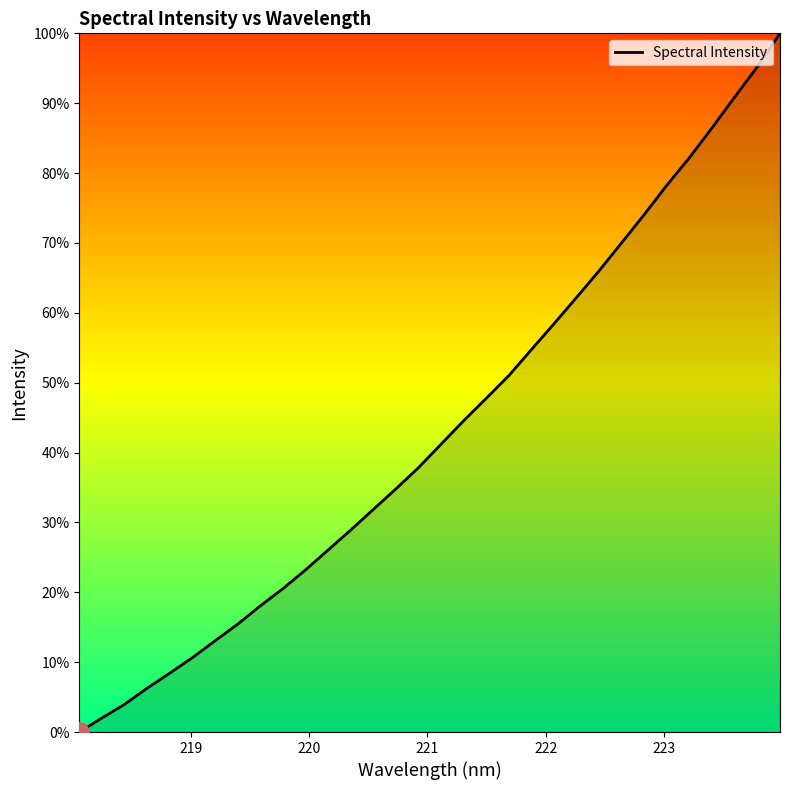

What is the maximum value shown in the chart?

100.0